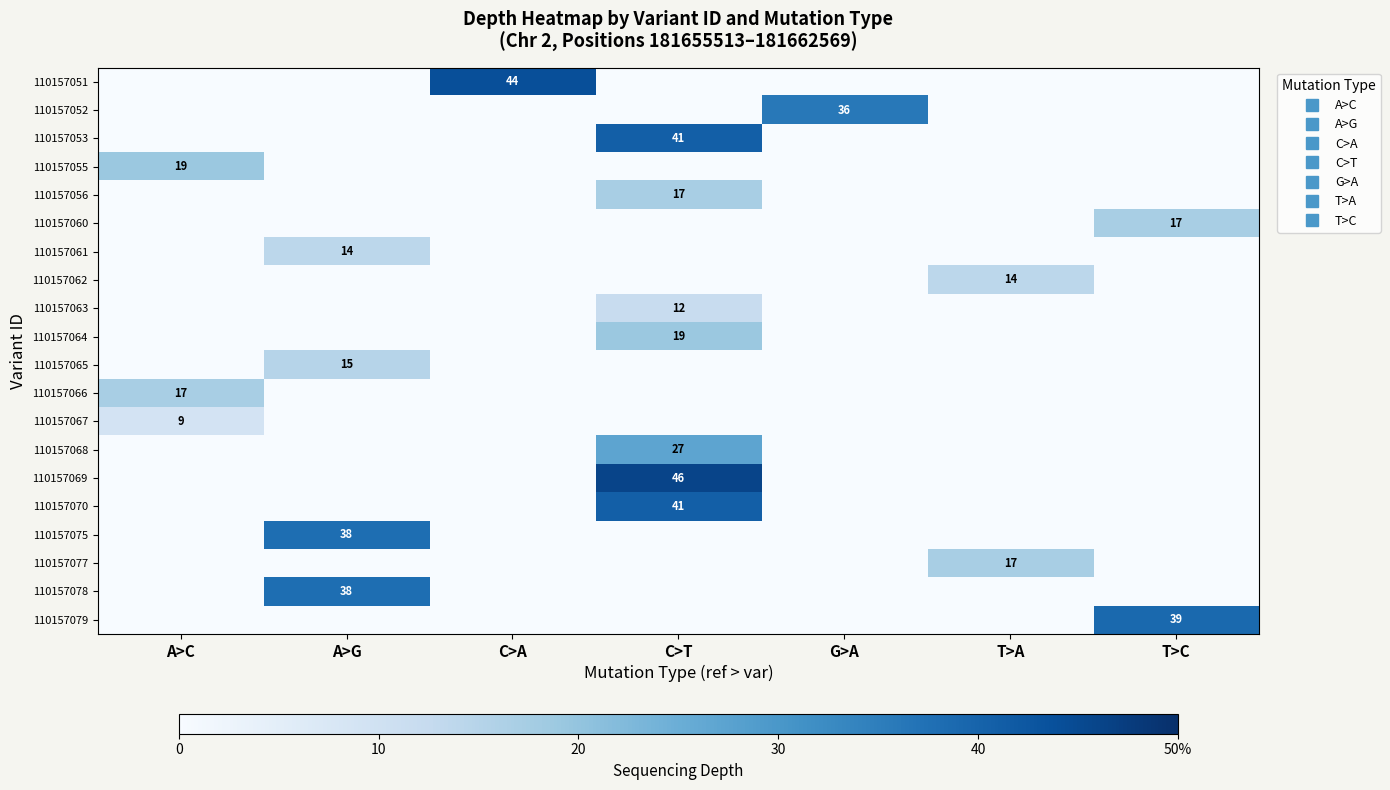

At which category is the sum across all series the highest?

C>T